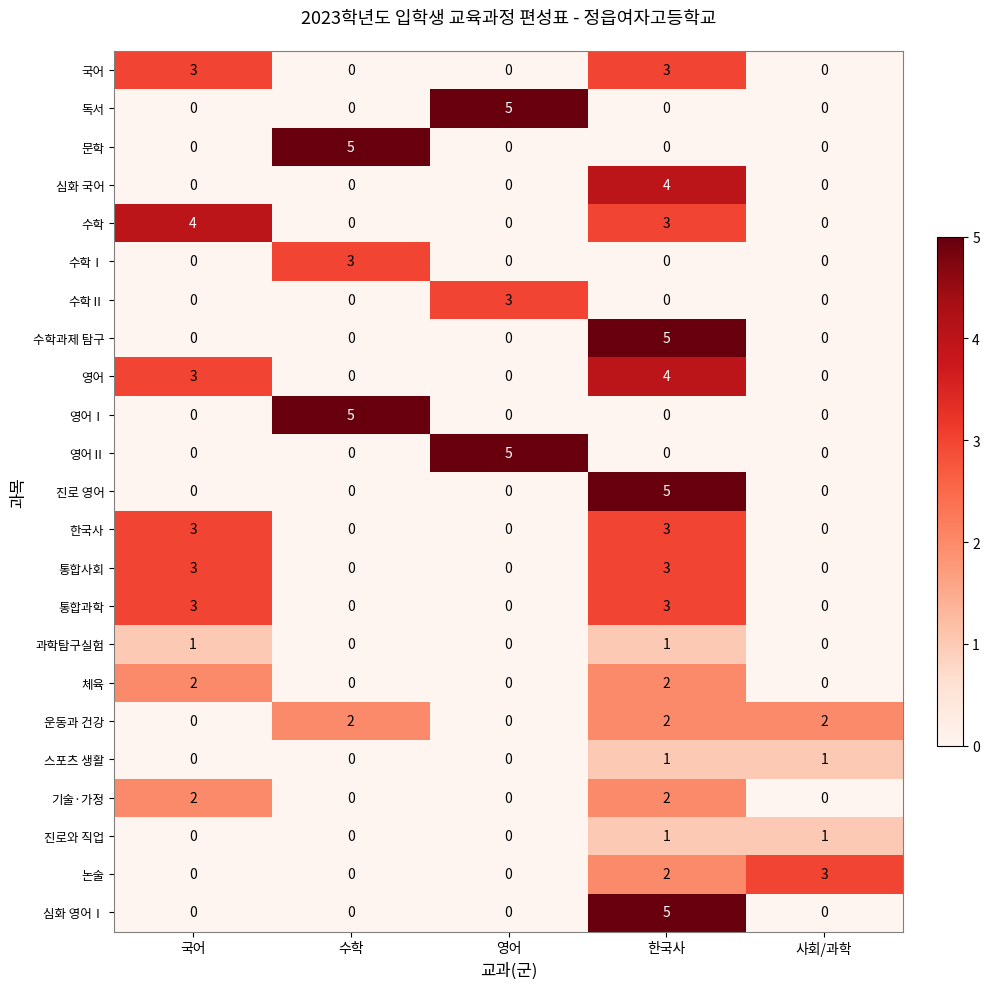

What is the difference between the 영어Ⅰ values at 수학 and 사회/과학?

5